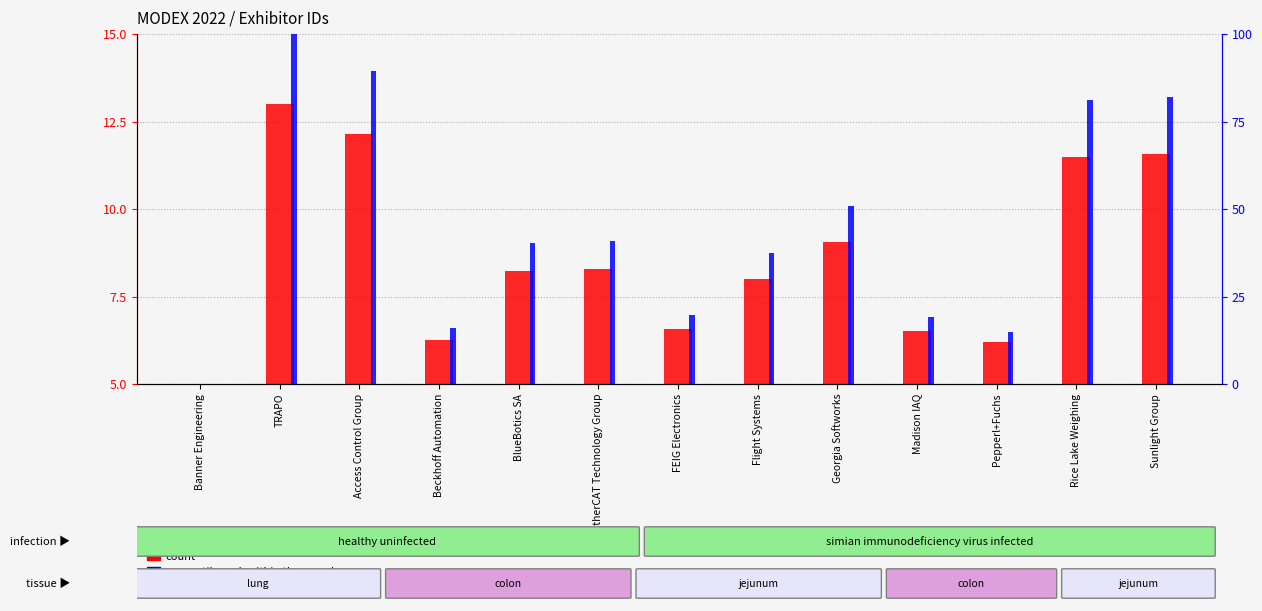

Is it true that percentile rank within the sample equals 81.2 at Rice Lake Weighing?

True